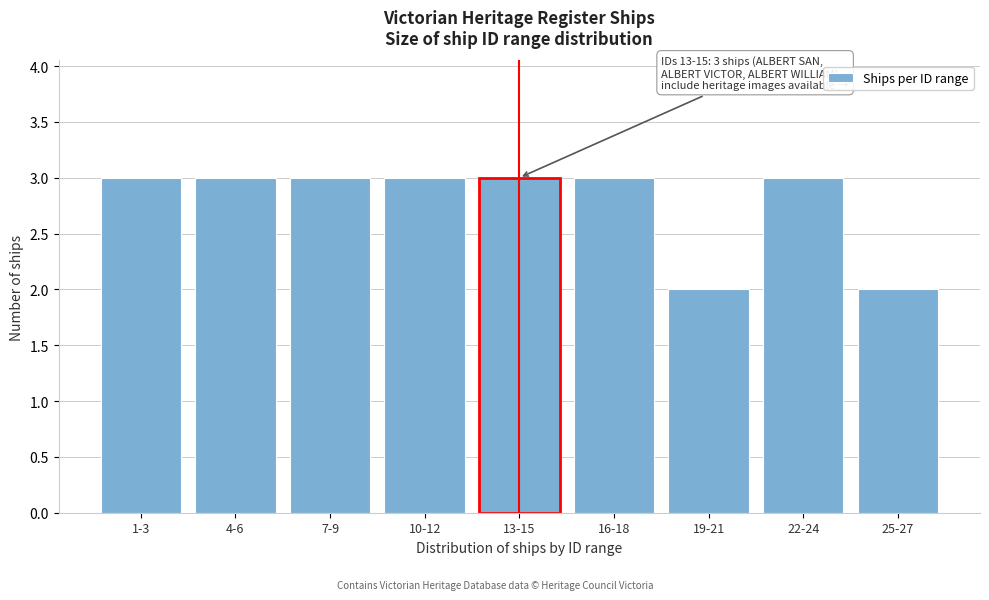

Reading left to right, list all the values displayed in this chart.

1-3=3	4-6=3	7-9=3	10-12=3	13-15=3	16-18=3	19-21=2	22-24=3	25-27=2